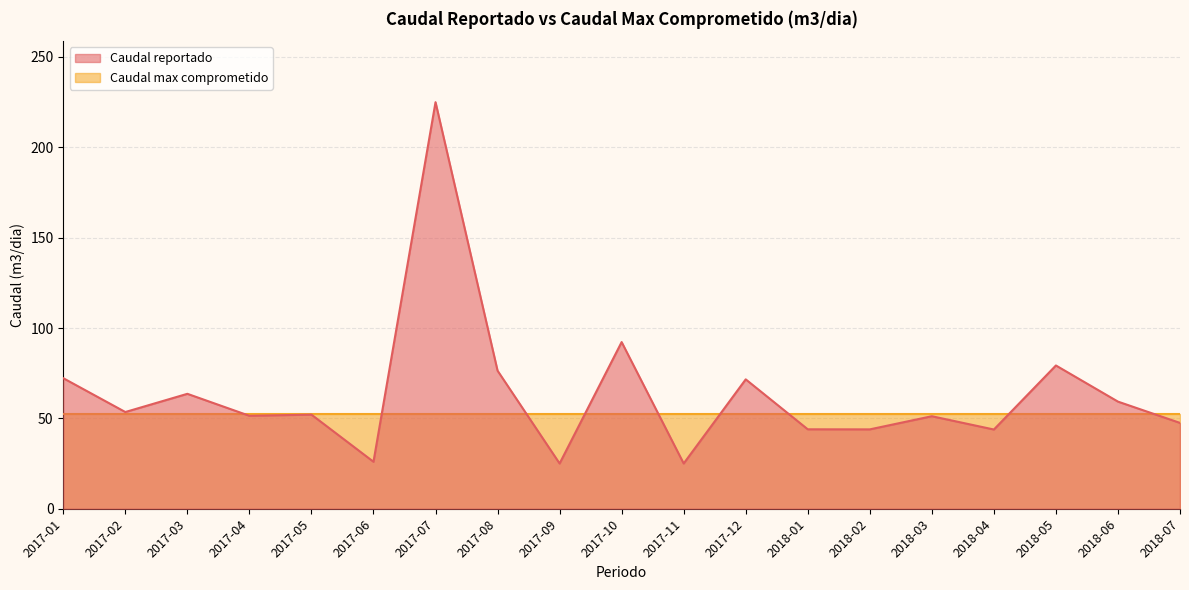

The value at 2017-05 is 52.1. True or false?

True